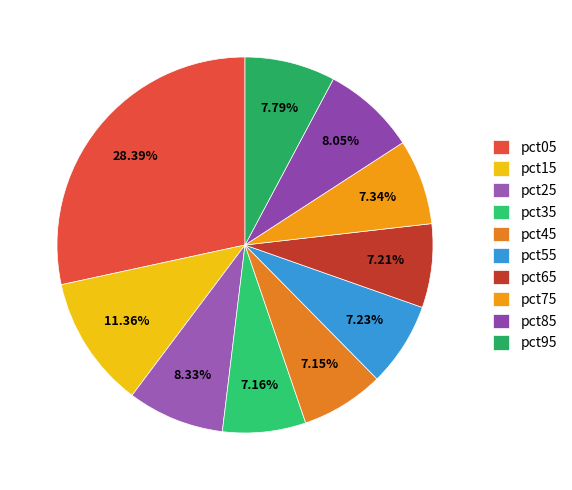

True or false: pct55 accounts for 7% of the total.

True